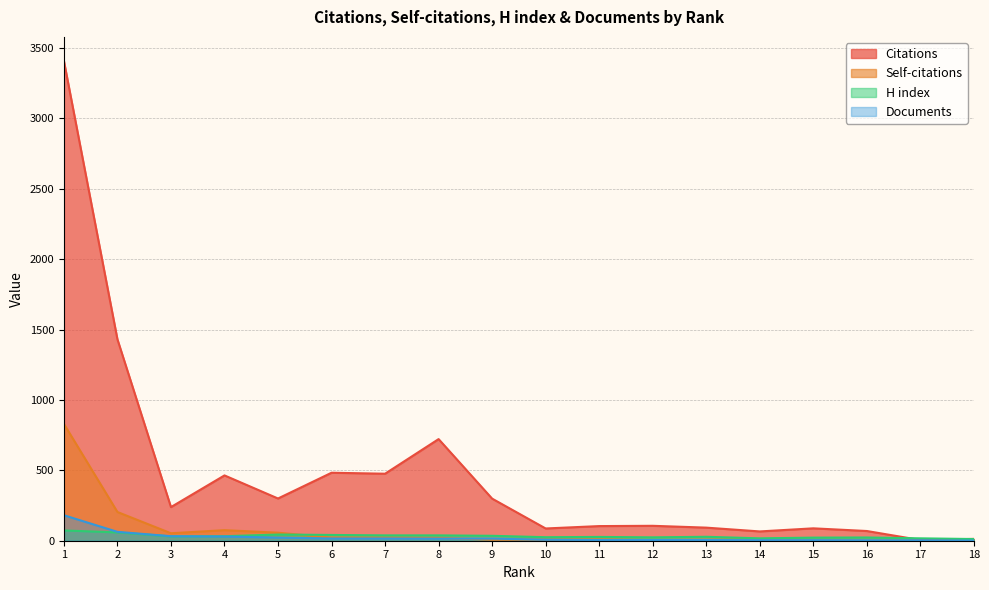

What is the difference between the highest and lowest values at 11?

99